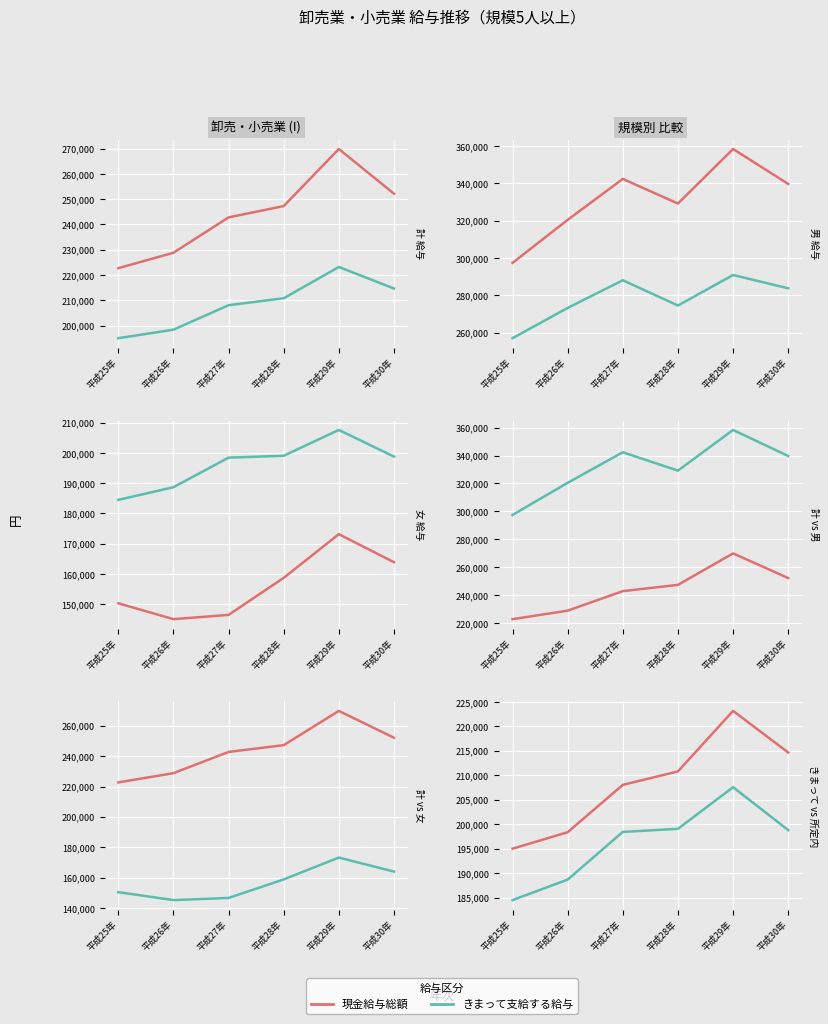

Which category has the lowest value in the きまって支給(計) series?

平成25年